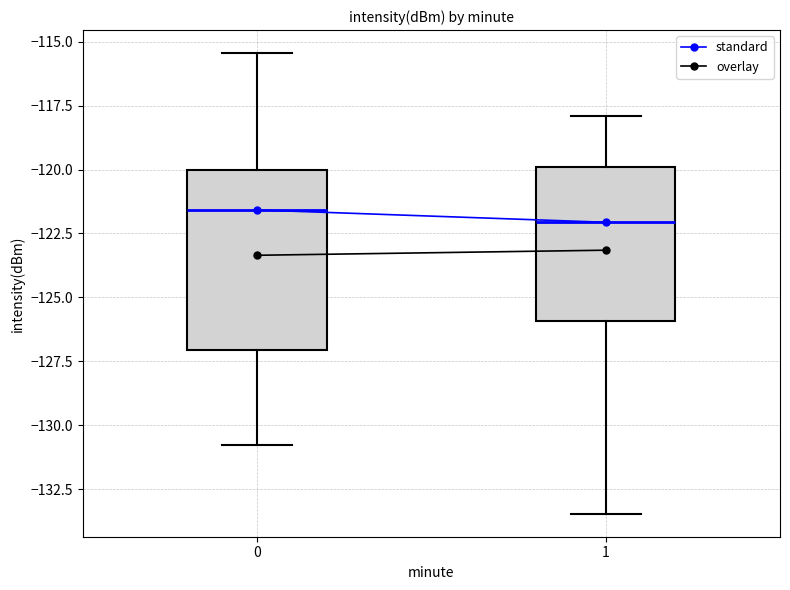

Where is the lower edge of the box at x = 1 on the y-axis? The values are not printed on the chart, so give them approximately, as read against the axis.

-126.0